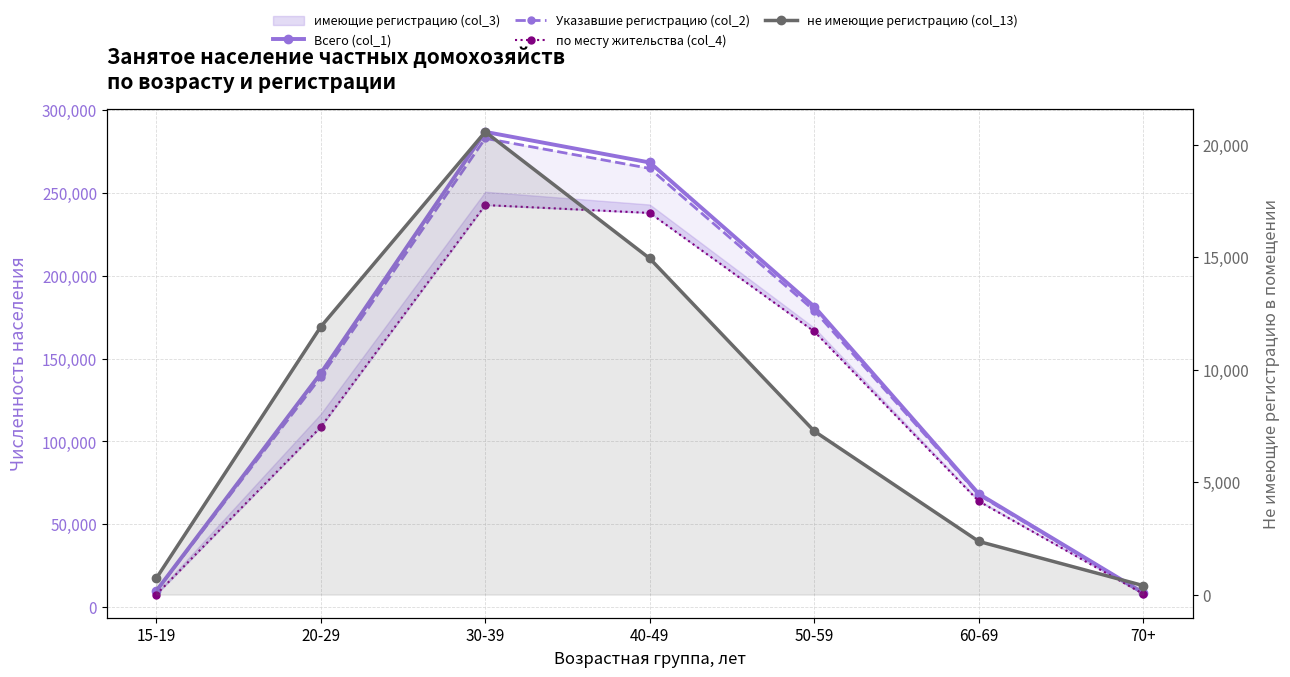

How many data points does each series have?

7